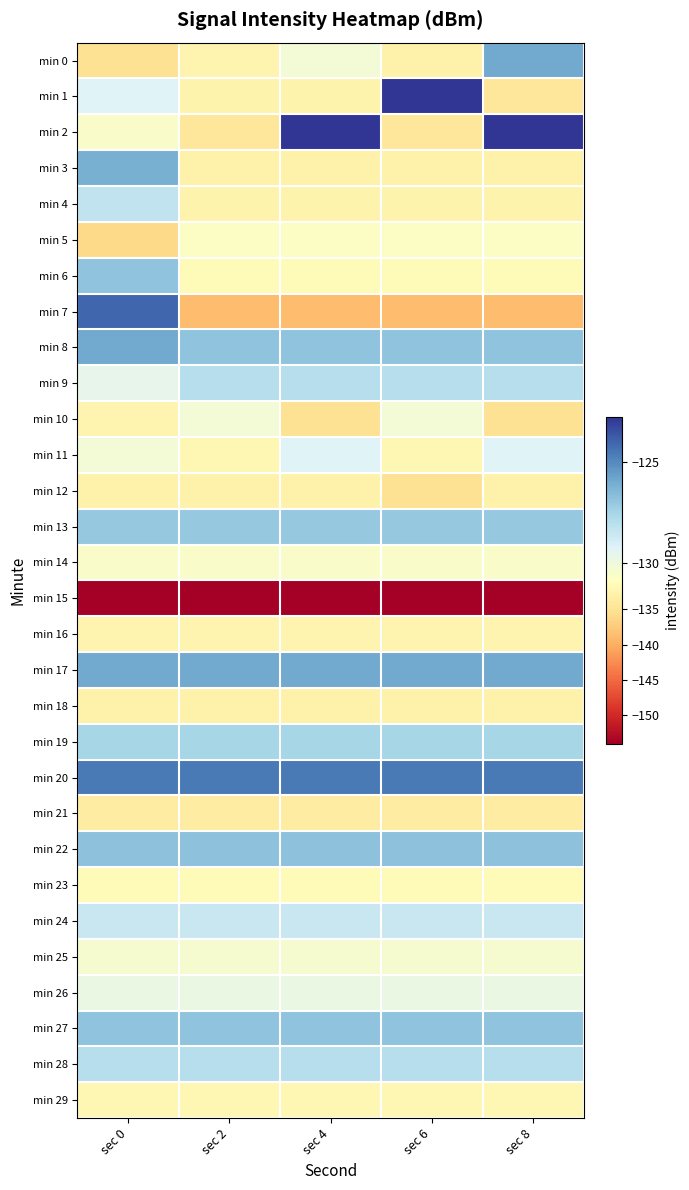

What is the maximum value shown in the chart?

-122.8